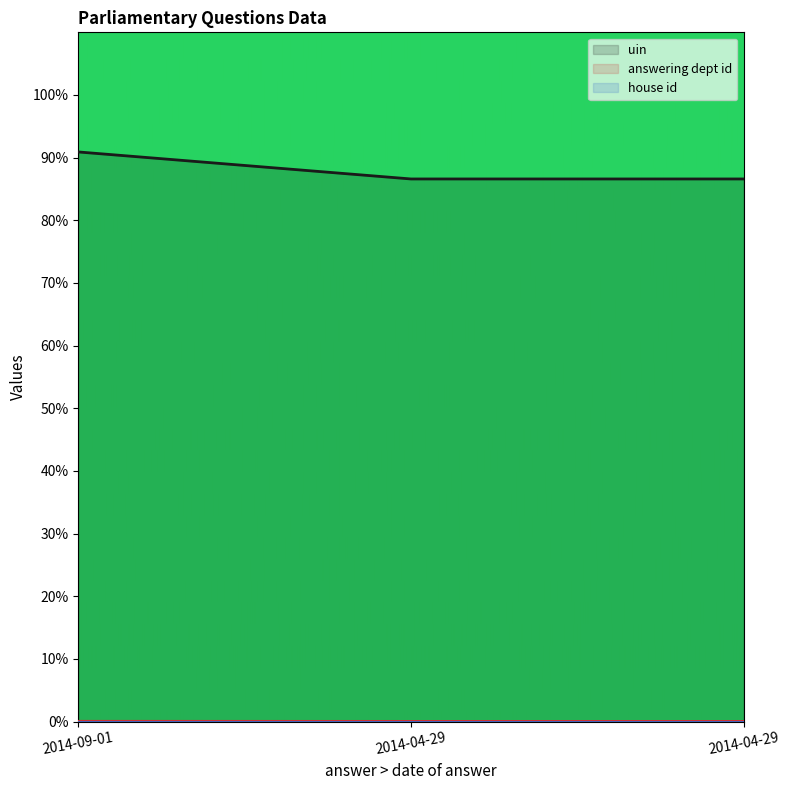

Is it true that uin equals 86.6 at 2014-04-29?

True